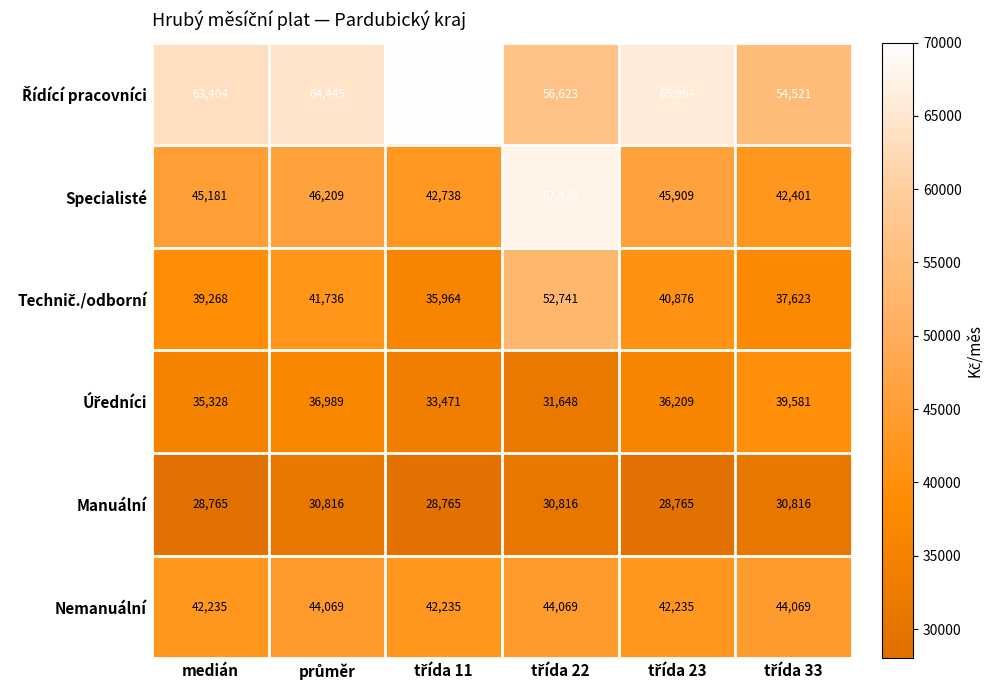

What is the highest value of the Manuální series?

30816